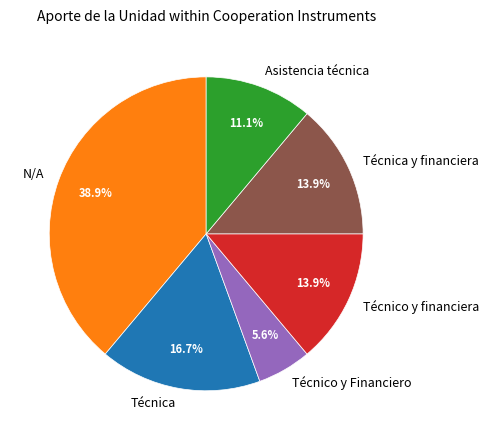

What percentage is the N/A slice, to the nearest percent?

39%